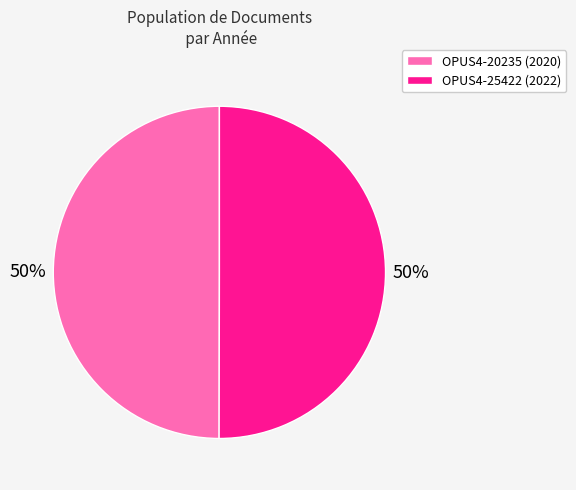

Is it true that OPUS4-20235 (2020) is 58% of the pie?

False